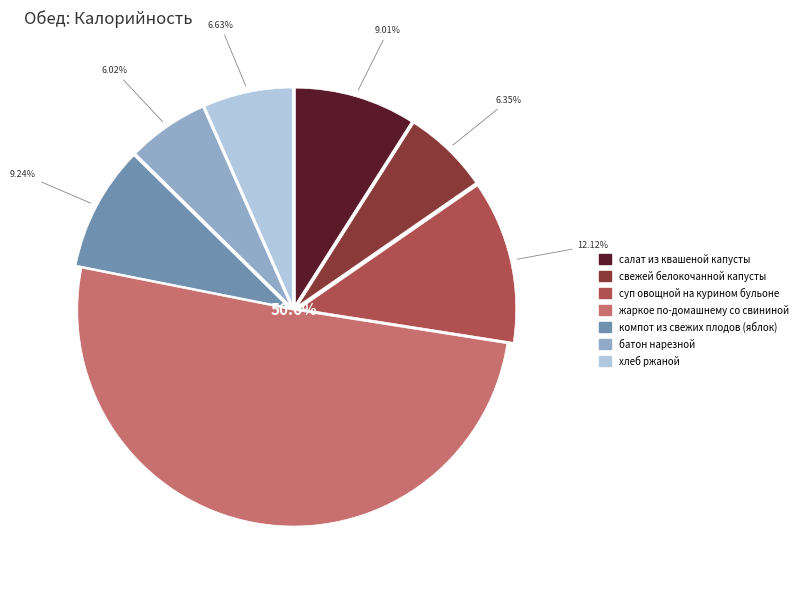

Does any single category account for the majority?

Yes